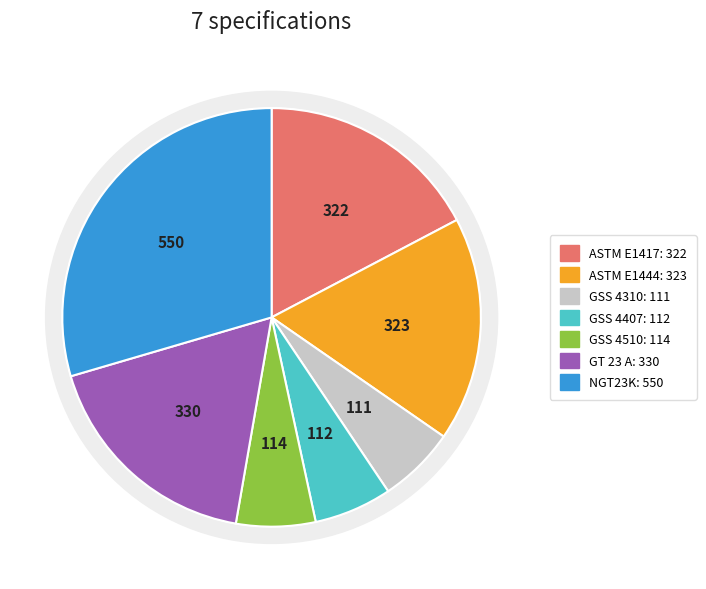

Does ASTM E1417 represent more than half of the total?

No